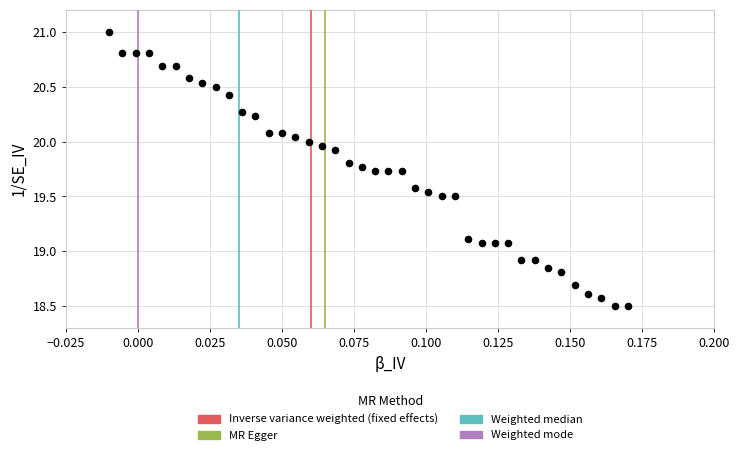

What is the range of Y values (max minus min)?

2.5